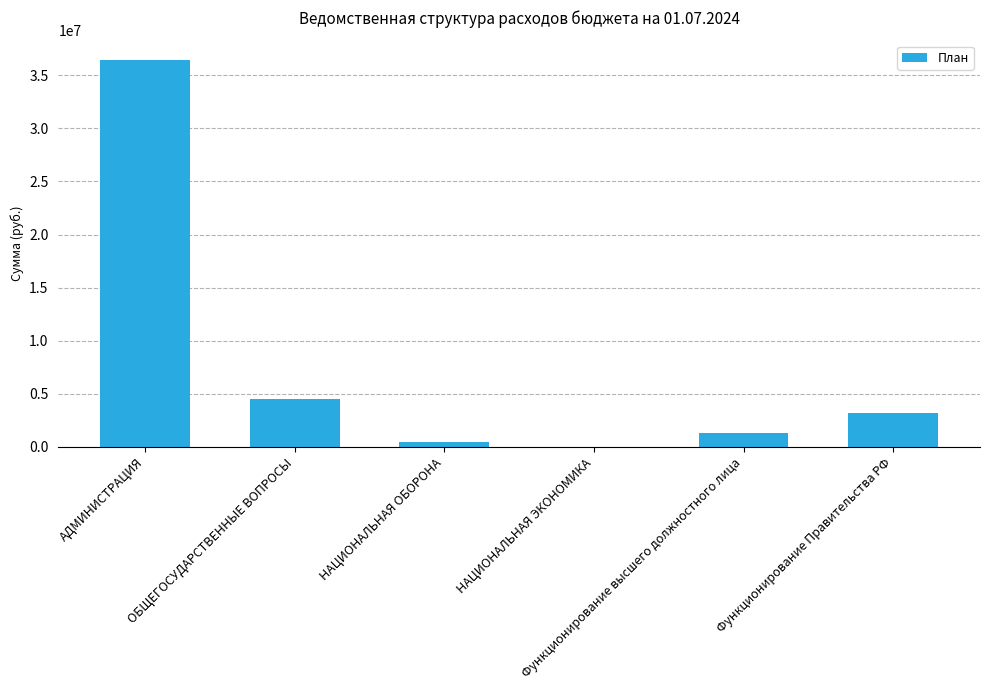

What is the sum of all values?

45838868.6